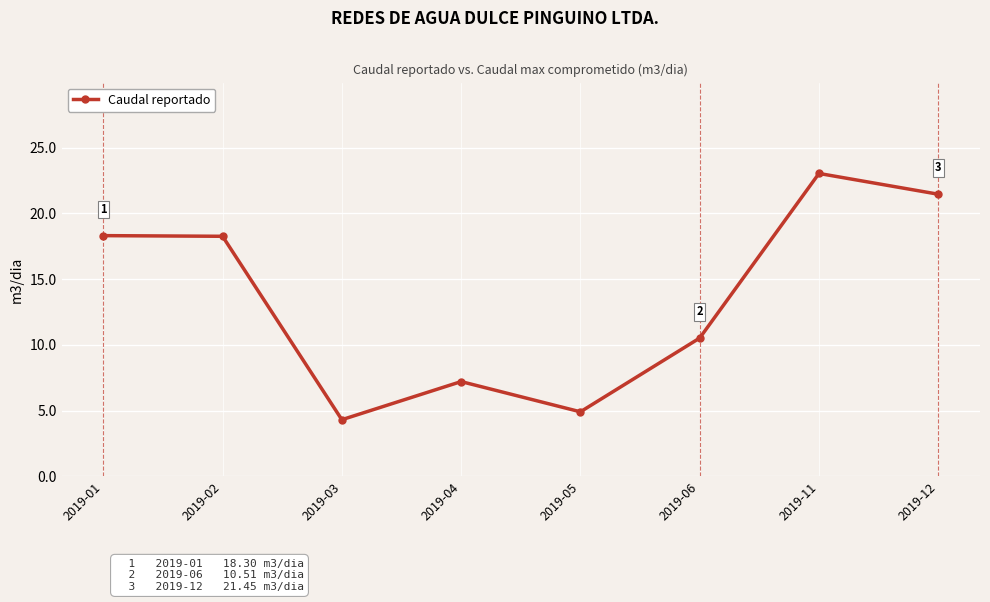

What is the value of the 6th point from the left?

10.5